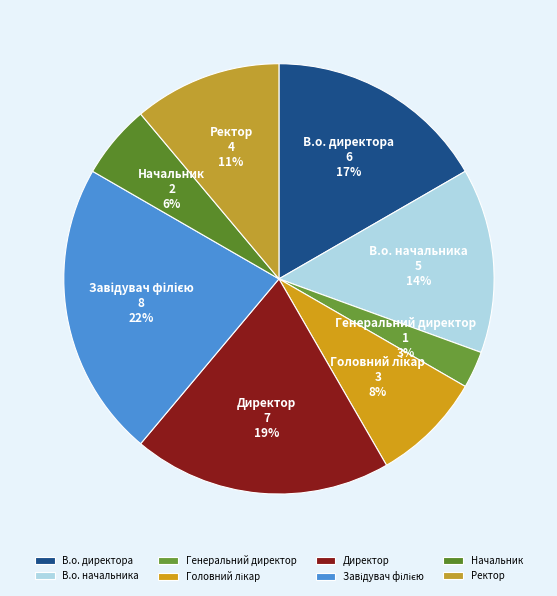

Between Директор and В.о. директора, which is larger?

Директор